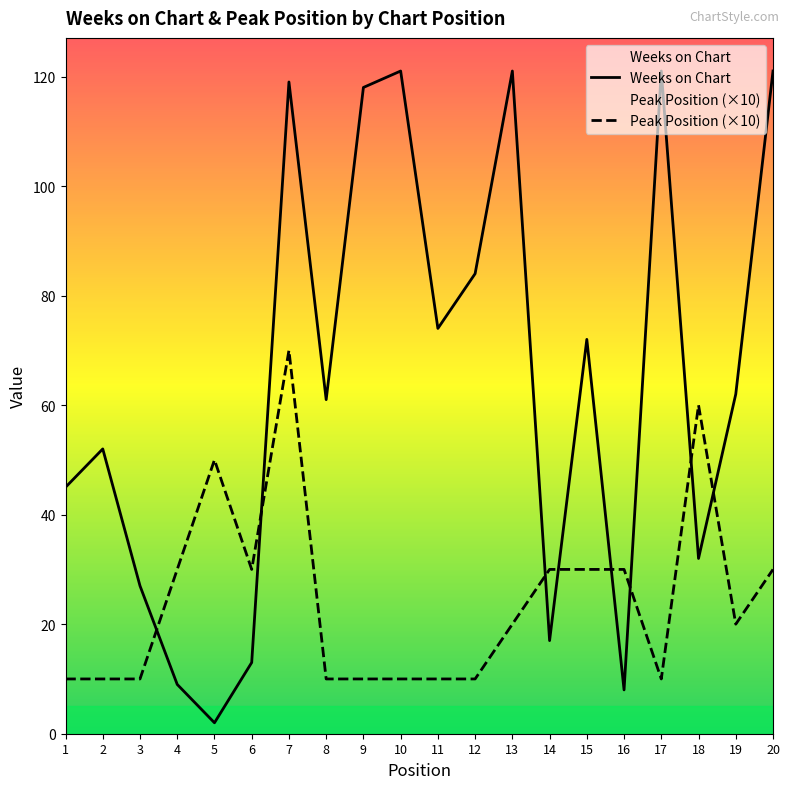

Does the chart display data point markers on the line(s)?

No